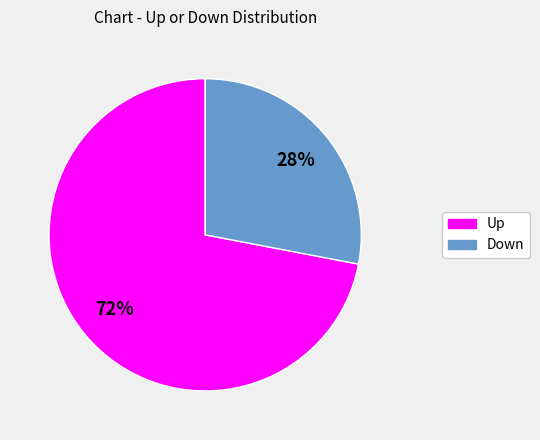

Is there any slice that represents more than half of the pie?

Yes